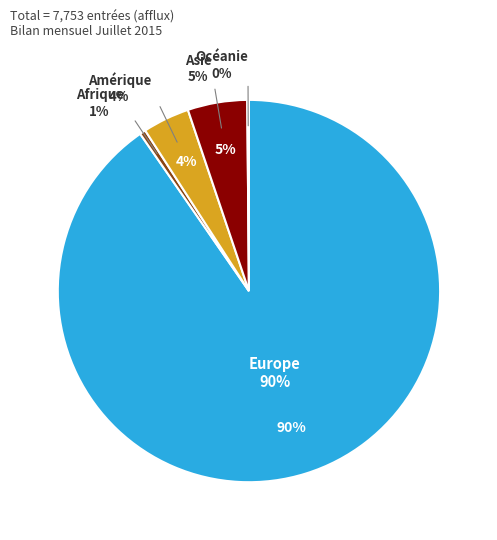

What is the change in value from Europe to Amérique?

-6699